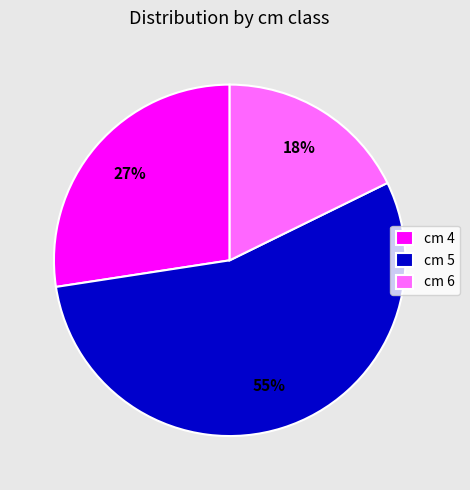

The cm 5 slice represents 48% of the pie. True or false?

False